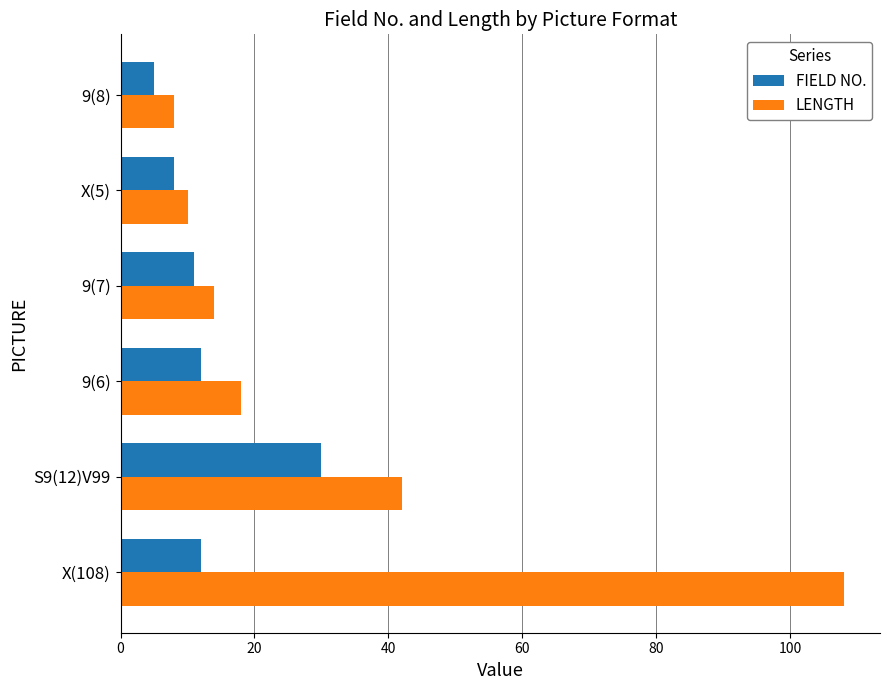

True or false: FIELD NO. has a value of 30 at S9(12)V99.

True